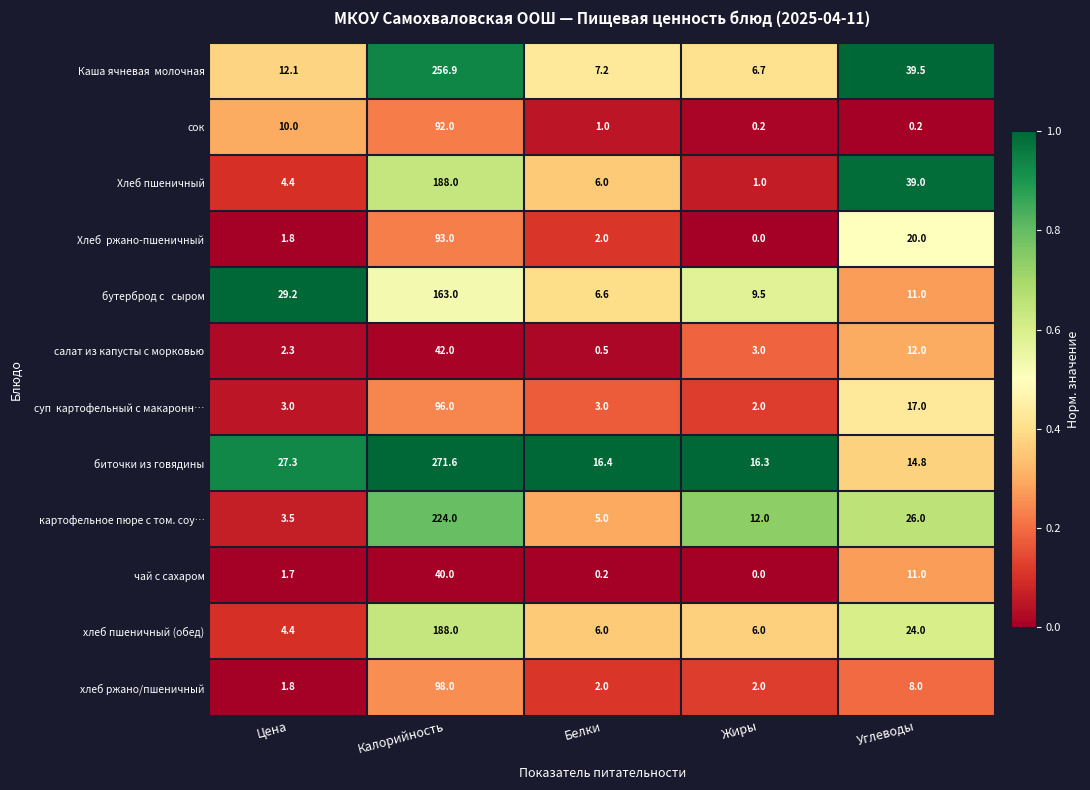

At which category does the chart reach its peak across all series?

Калорийность